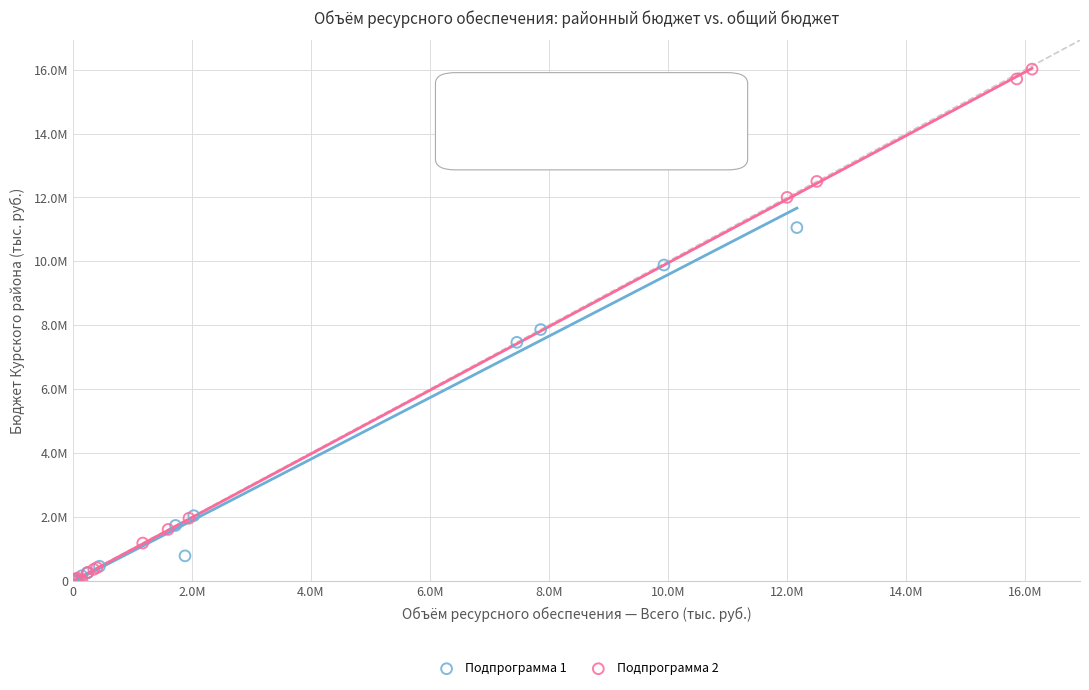

Which series contains the highest Y value?

Подпрограмма 2